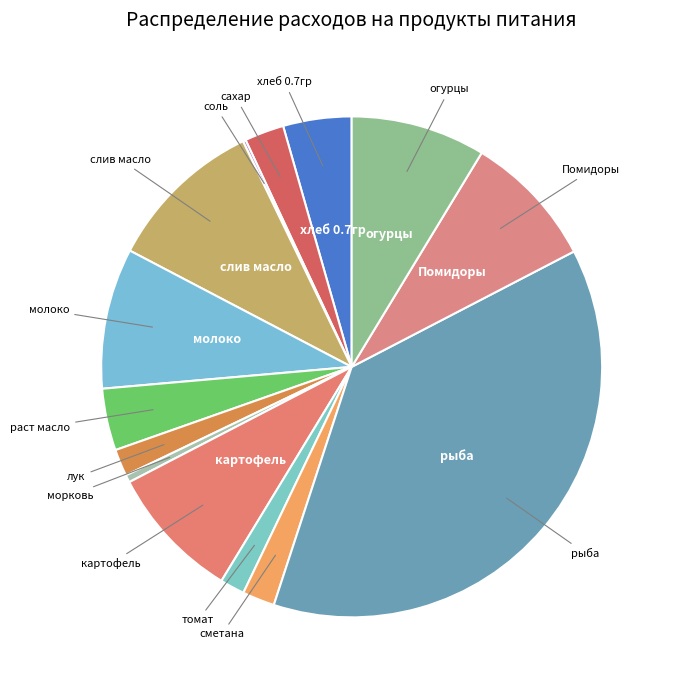

How many slices are in this pie chart?

14